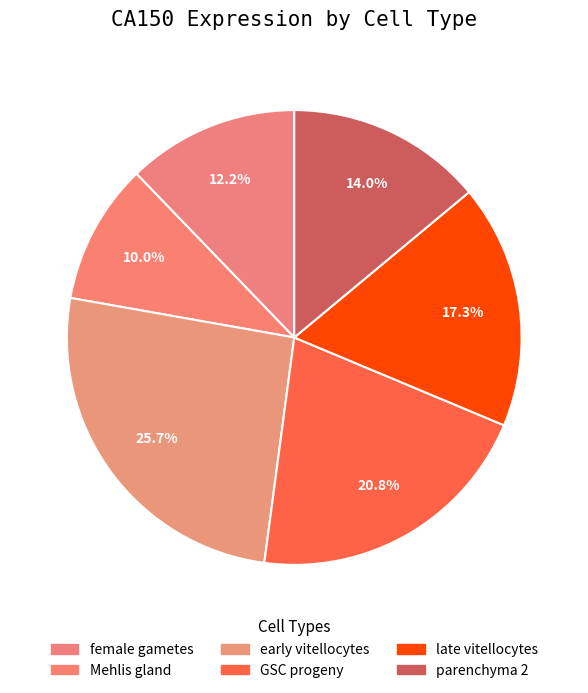

Do GSC progeny and early vitellocytes together represent more than half of the pie?

No